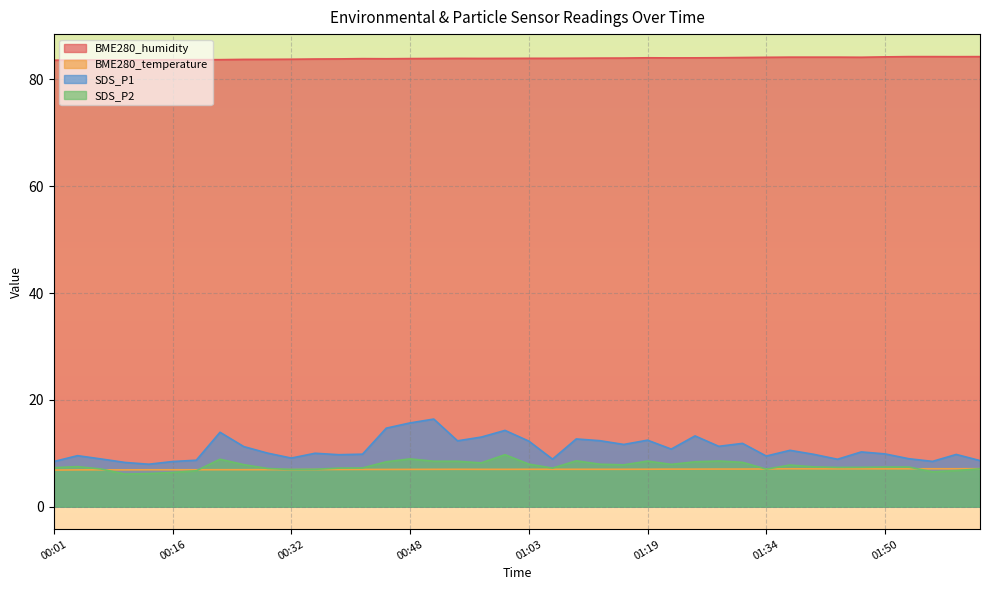

What is the spread (max minus min) of values at 01:54?

77.2